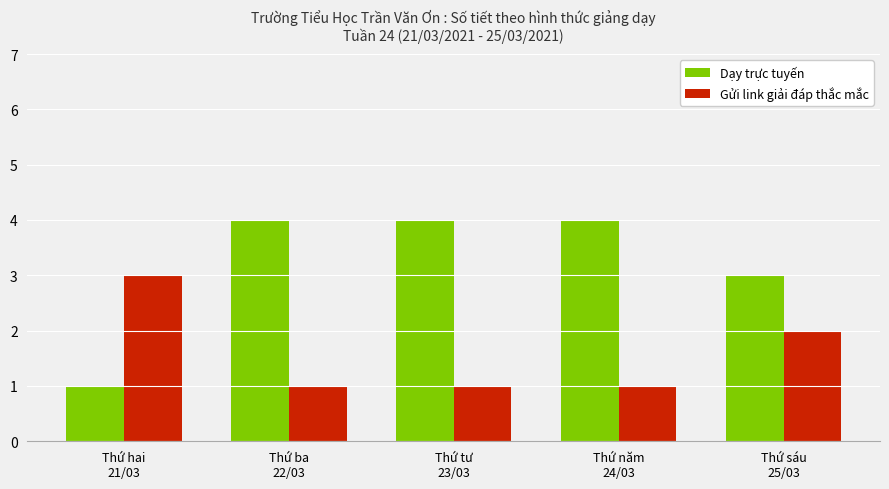

Reading left to right, list all the values displayed in this chart.

Dạy trực tuyến: 1	4	4	4	3
Gửi link giải đáp thắc mắc: 3	1	1	1	2